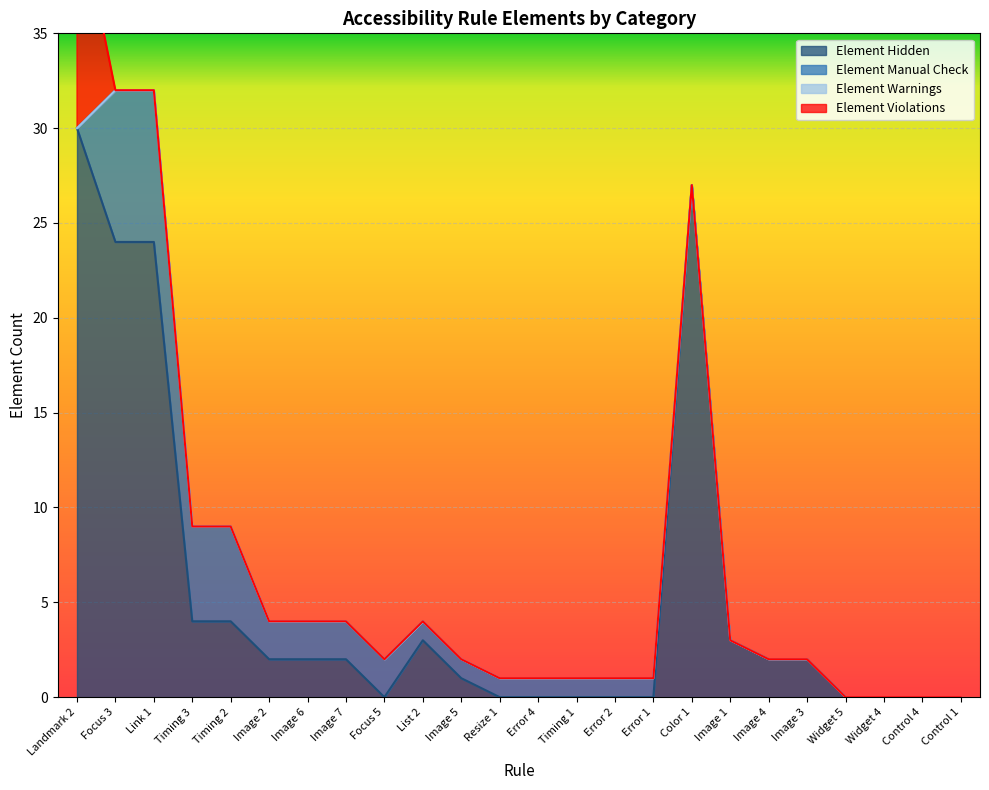

Reading right to left, extract all data points from this chart.

Element Hidden: Control 1=0	Control 4=0	Widget 4=0	Widget 5=0	Image 3=2	Image 4=2	Image 1=3	Color 1=27	Error 1=0	Error 2=0	Timing 1=0	Error 4=0	Resize 1=0	Image 5=1	List 2=3	Focus 5=0	Image 7=2	Image 6=2	Image 2=2	Timing 2=4	Timing 3=4	Link 1=24	Focus 3=24	Landmark 2=30
Element Manual Check: Control 1=0	Control 4=0	Widget 4=0	Widget 5=0	Image 3=0	Image 4=0	Image 1=0	Color 1=0	Error 1=1	Error 2=1	Timing 1=1	Error 4=1	Resize 1=1	Image 5=1	List 2=1	Focus 5=2	Image 7=2	Image 6=2	Image 2=2	Timing 2=5	Timing 3=5	Link 1=8	Focus 3=8	Landmark 2=0
Element Warnings: Control 1=0	Control 4=0	Widget 4=0	Widget 5=0	Image 3=0	Image 4=0	Image 1=0	Color 1=0	Error 1=0	Error 2=0	Timing 1=0	Error 4=0	Resize 1=0	Image 5=0	List 2=0	Focus 5=0	Image 7=0	Image 6=0	Image 2=0	Timing 2=0	Timing 3=0	Link 1=0	Focus 3=0	Landmark 2=0
Element Violations: Control 1=0	Control 4=0	Widget 4=0	Widget 5=0	Image 3=0	Image 4=0	Image 1=0	Color 1=0	Error 1=0	Error 2=0	Timing 1=0	Error 4=0	Resize 1=0	Image 5=0	List 2=0	Focus 5=0	Image 7=0	Image 6=0	Image 2=0	Timing 2=0	Timing 3=0	Link 1=0	Focus 3=0	Landmark 2=12